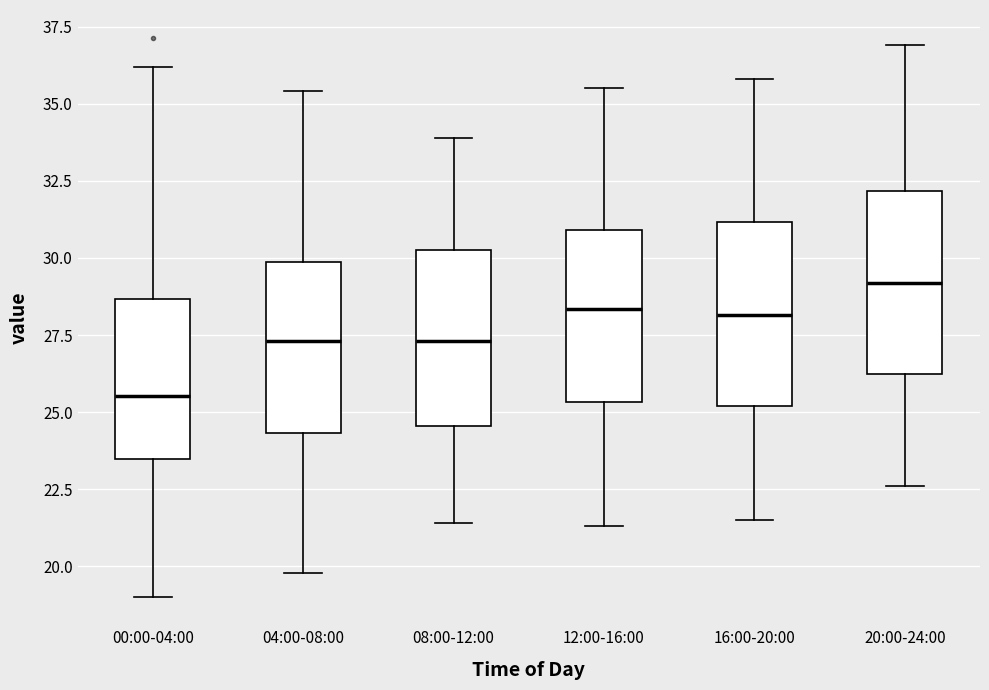

Which box's median line is the lowest?

00:00-04:00